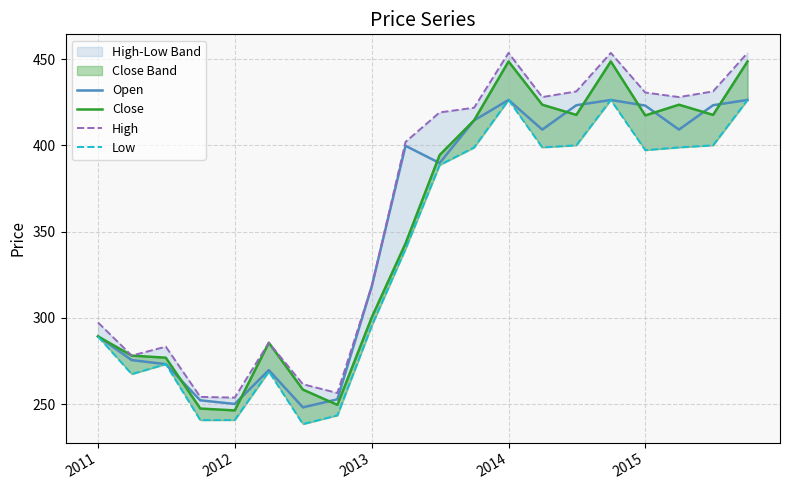

Reading left to right, what are all the values shown in this chart?

Open: 289.3	275.5	273.2	252.2	250.1	269.7	248.1	252.8	318.5	399.8	389.8	414.6	426.4	409.2	423.3	426.4	423.1	409.2	423.3	426.4
Close: 289.3	278.2	276.9	247.5	246.4	285.6	258.4	249.6	300.4	343.2	394.4	414.6	448.7	423.6	417.7	448.7	417.4	423.6	417.7	448.7
High: 297.4	278.2	283.3	254.2	253.8	285.6	261.6	256.5	318.5	402.1	419.2	421.9	453.7	428.1	431.4	453.7	430.7	428.1	431.4	453.7
Low: 289.2	267.4	273.2	240.8	240.8	268.9	238.4	243.5	295.6	340.0	388.6	398.8	426.4	398.9	400.1	426.4	397.3	398.9	400.1	426.4